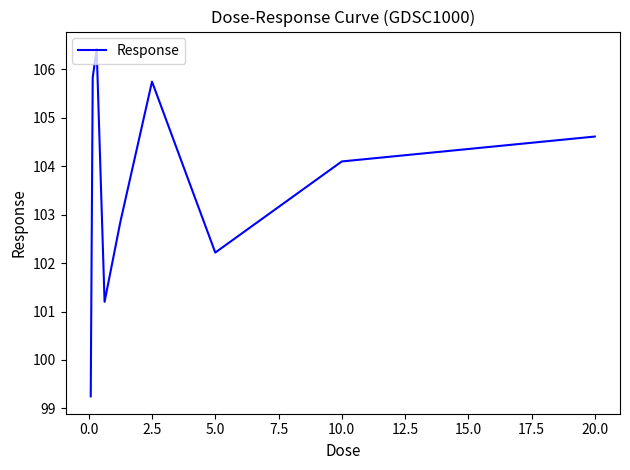

What is the greatest value displayed?

106.4